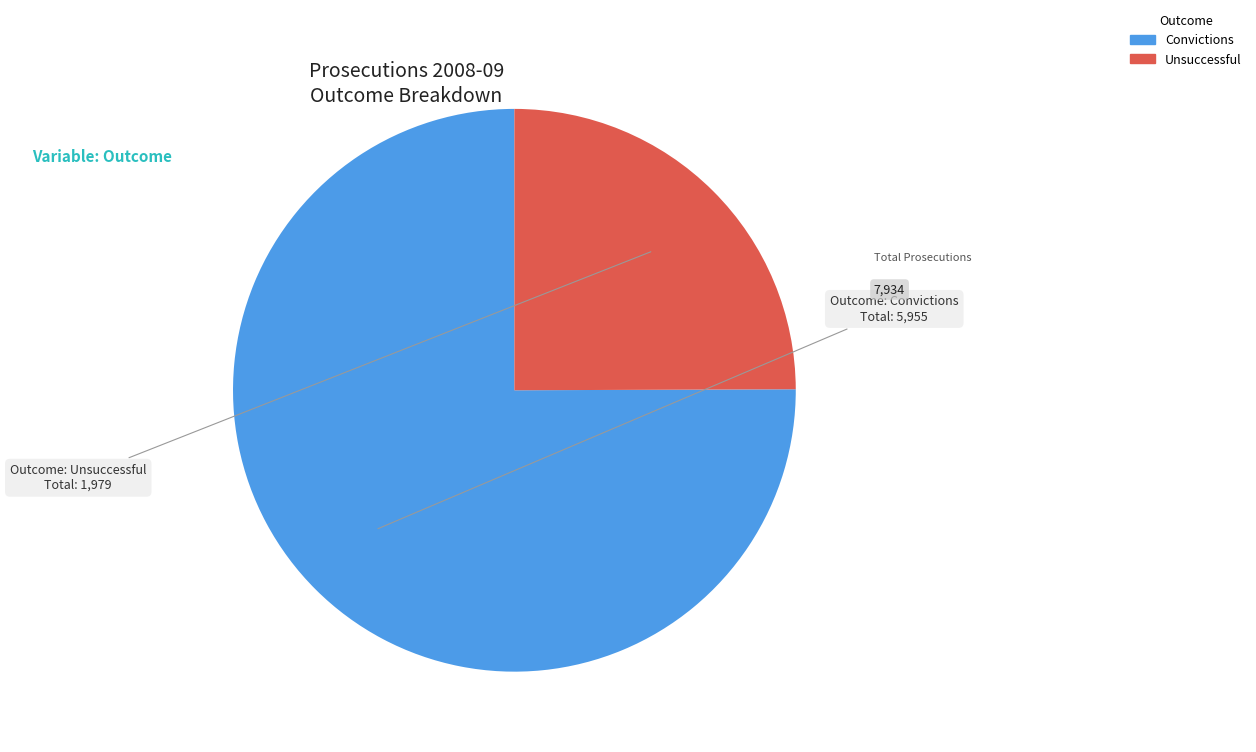

Which has a higher value, Unsuccessful or Convictions?

Convictions